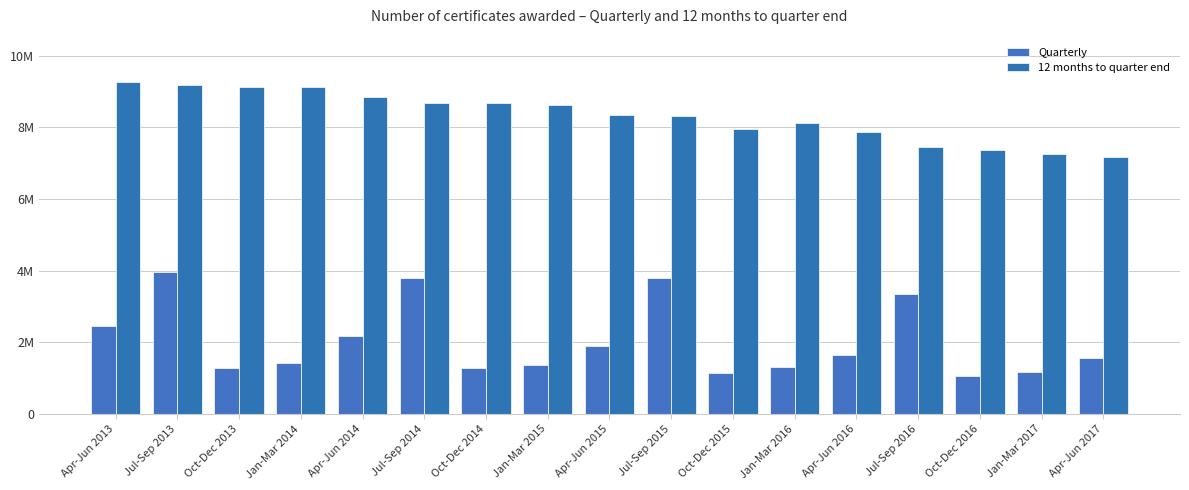

Which series has the largest total across all categories?

12 months to quarter end